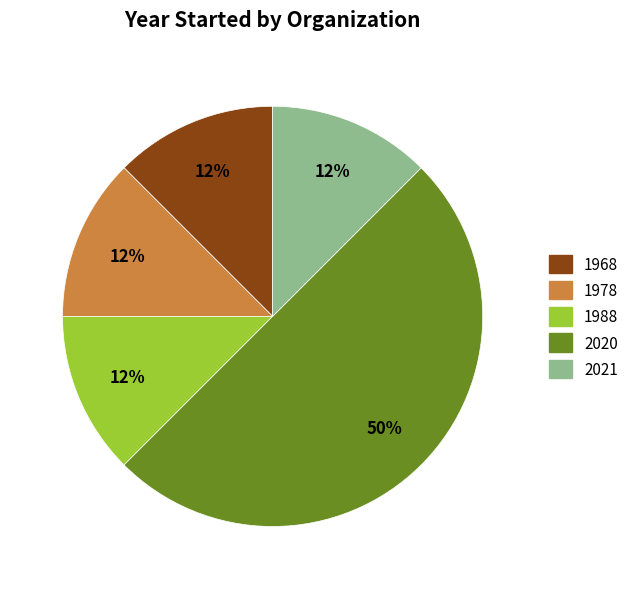

To the nearest percent, what is the average slice percentage?

20%